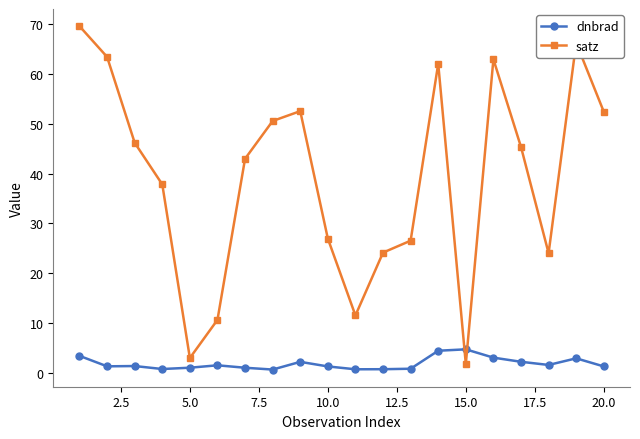

How many distinct data groups are displayed?

2